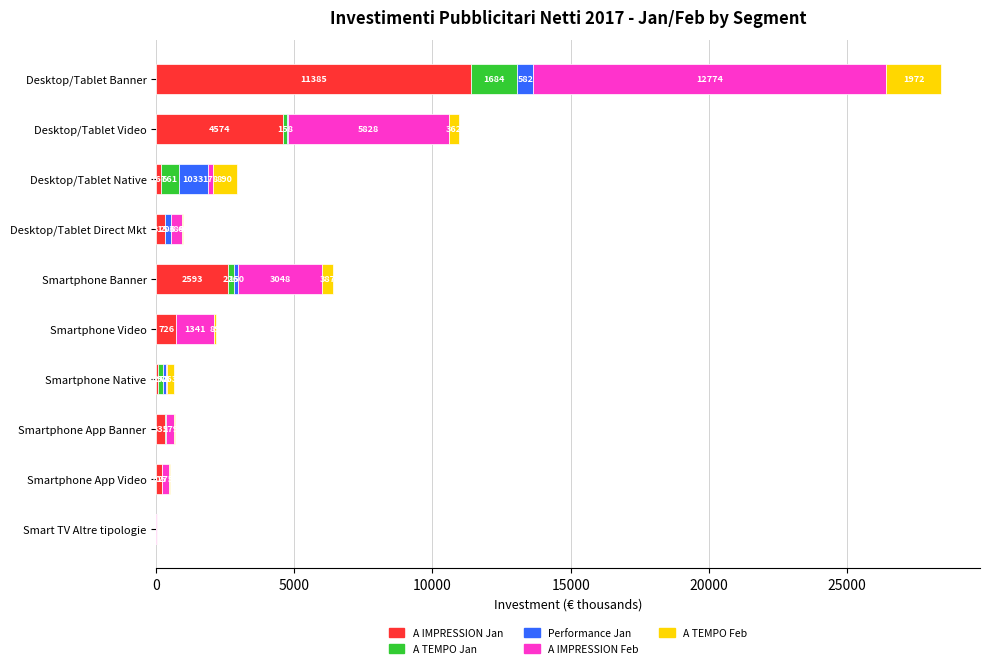

Which category has the highest value in the A IMPRESSION Jan series?

Desktop/Tablet Banner